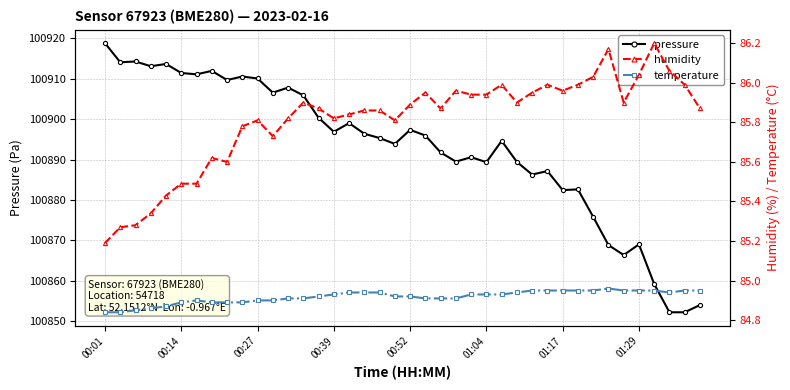

What is the maximum value shown in the chart?

100918.8